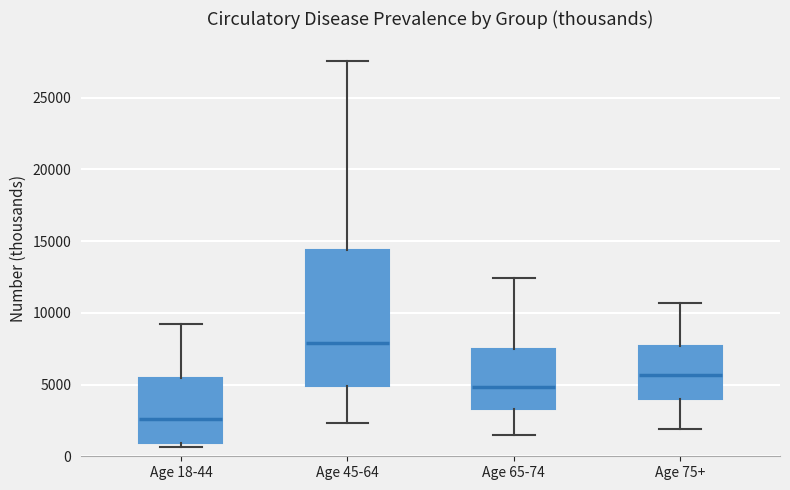

Comparing the boxes themselves (not the whiskers), which one is the tallest?

Age 45-64